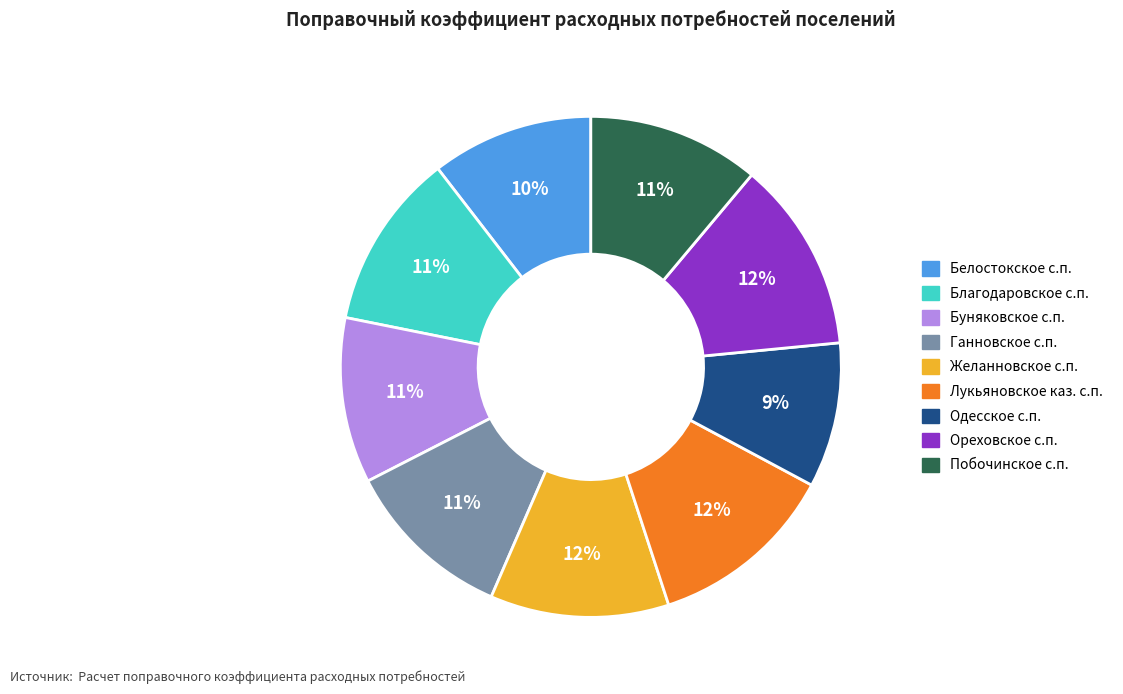

Is there any slice that represents more than half of the pie?

No